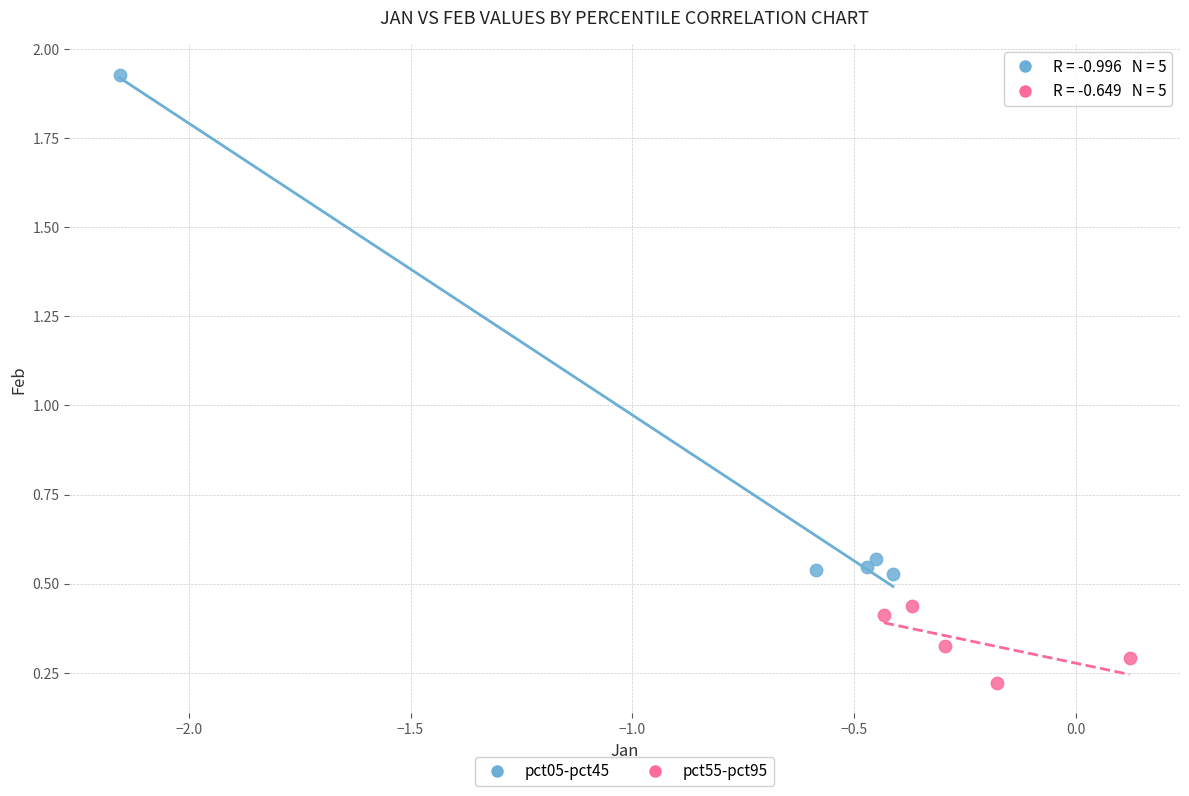

Which series contains the lowest Y value?

pct55-pct95